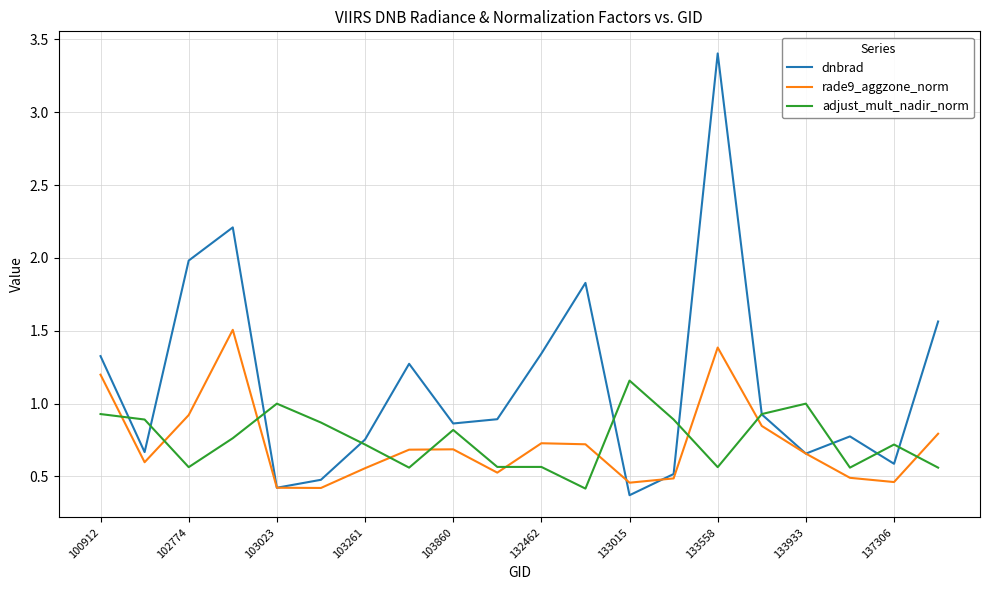

True or false: rade9_aggzone_norm and dnbrad intersect in this chart.

True